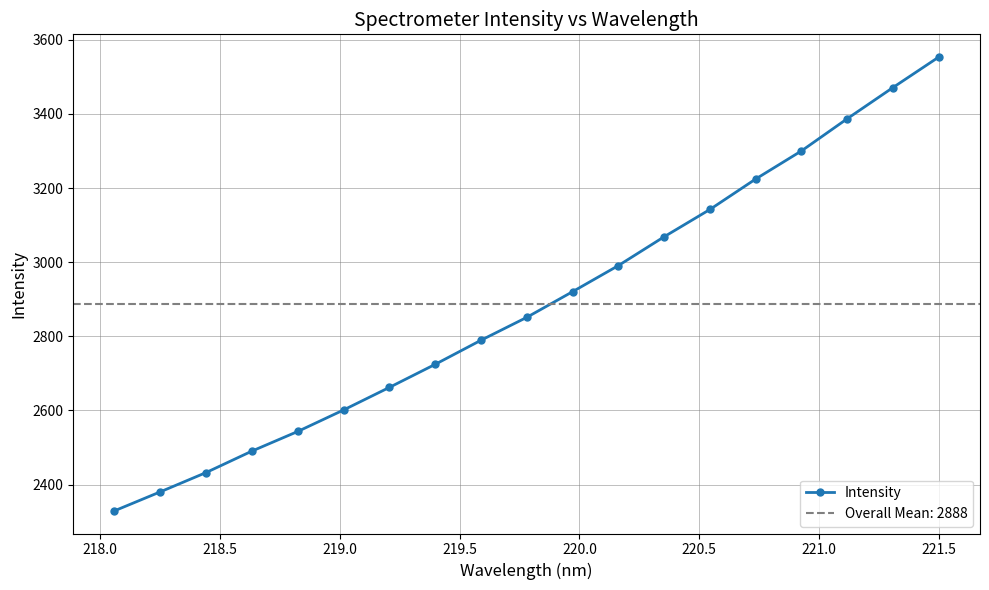

What is the sum of all values?

54863.3